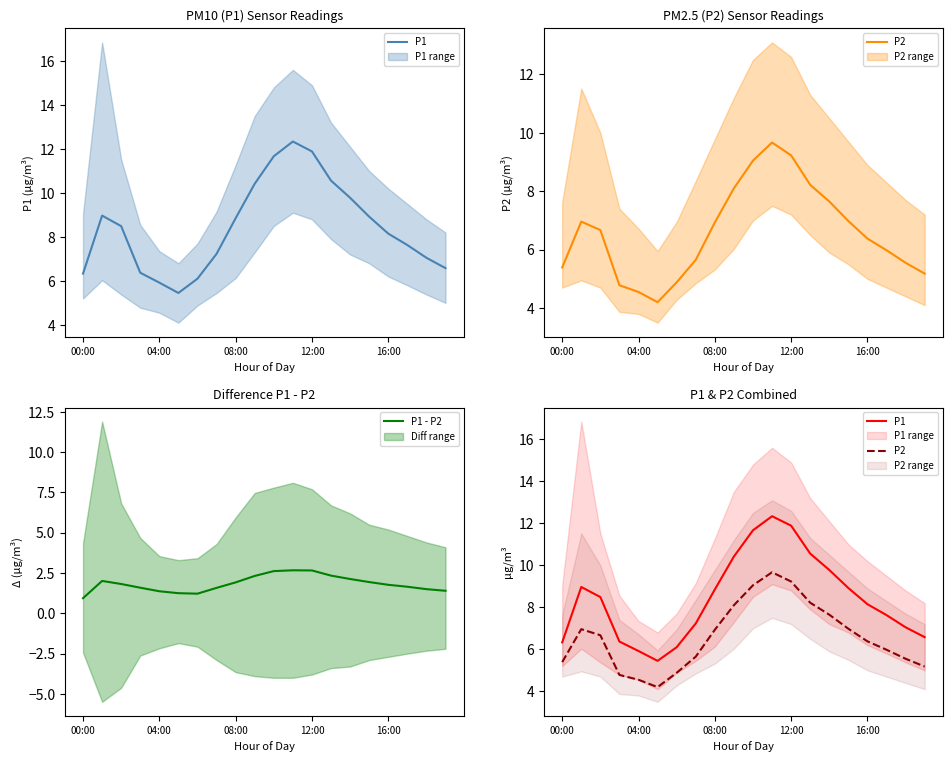

List the series in order of their peak value, highest first.

P1, P2, P1 - P2